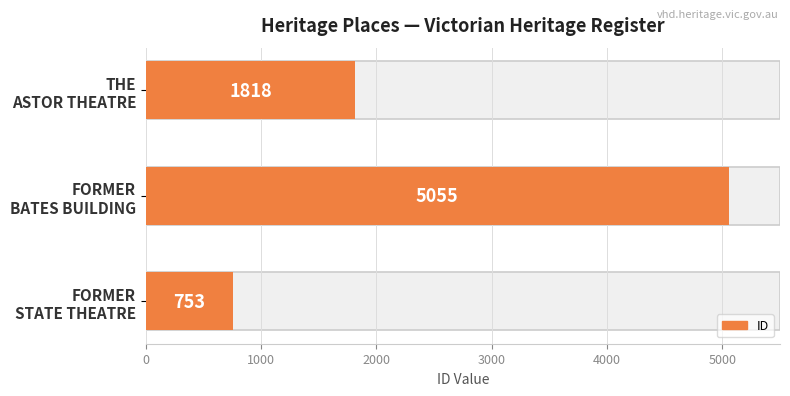

Does the chart contain any negative values?

No